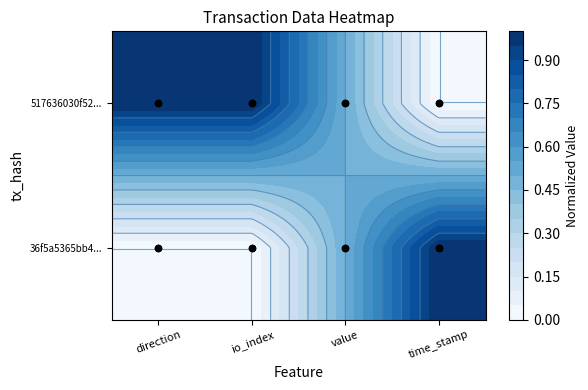

At how many categories does at least one series exceed 0?

4